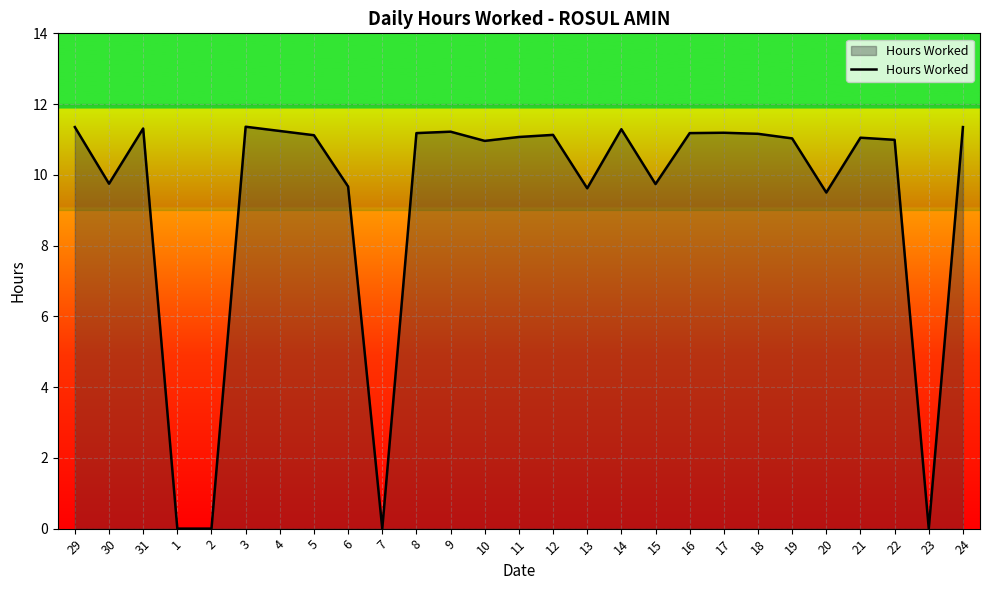

Is it true that the value at 8 is 5.2?

False